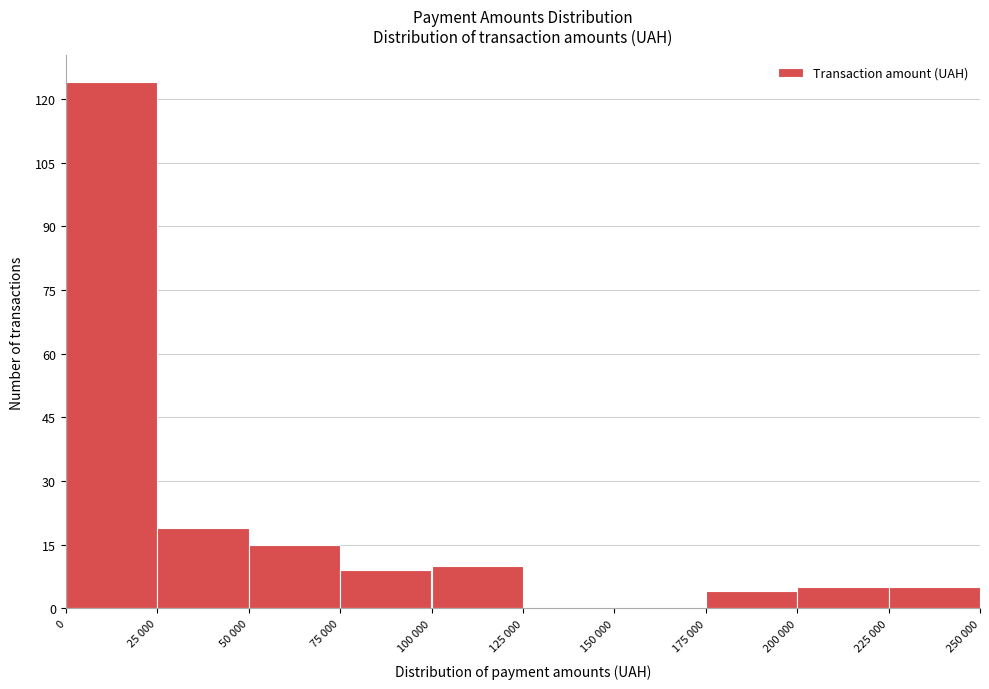

Reading left to right, transcribe all the data shown in this chart.

0=124	25 000=19	50 000=15	75 000=9	100 000=10	125 000=0	150 000=0	175 000=4	200 000=5	225 000=5